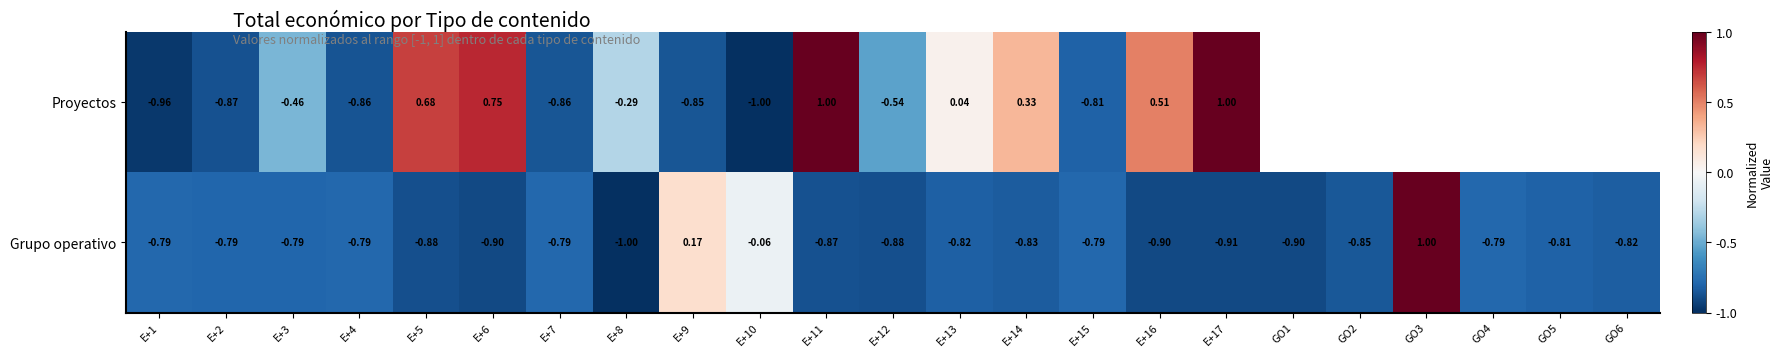

How many values in Grupo operativo are above zero?

2